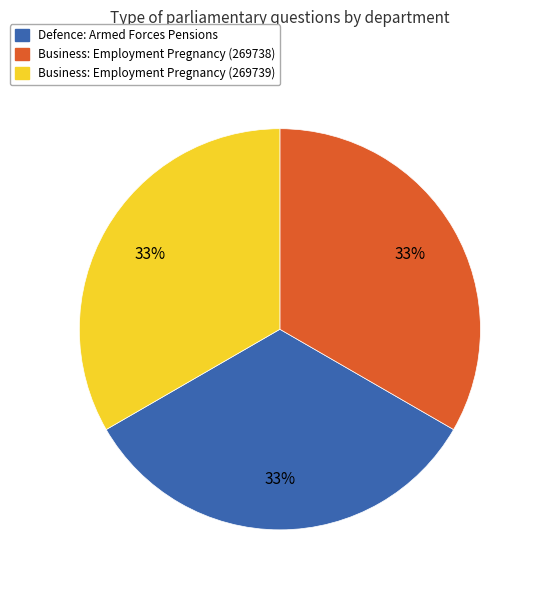

How many slices are in this pie chart?

3